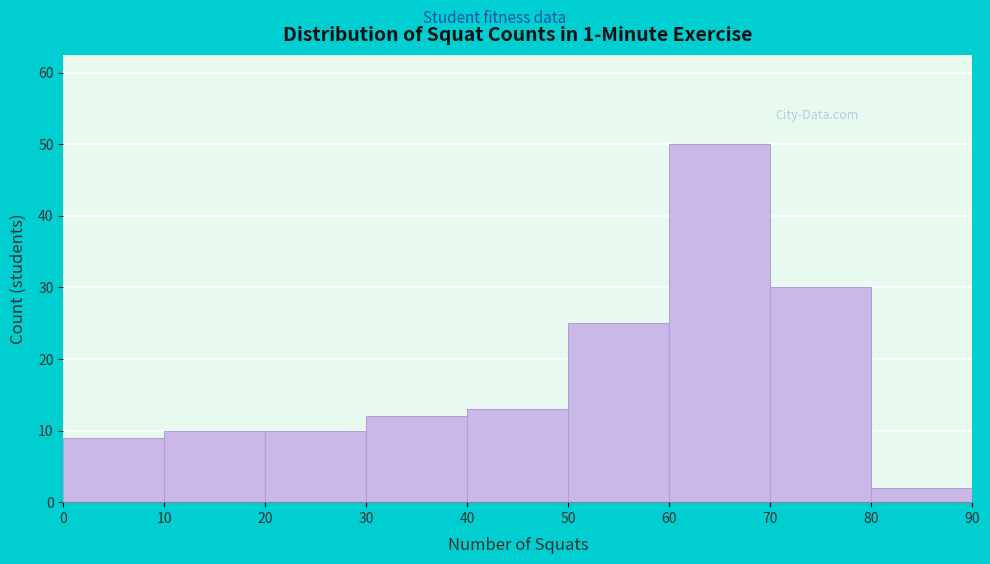

How tall is the bar that spans 50 to 60 on the x-axis? The values are not printed on the chart, so give them approximately, as read against the axis.

25